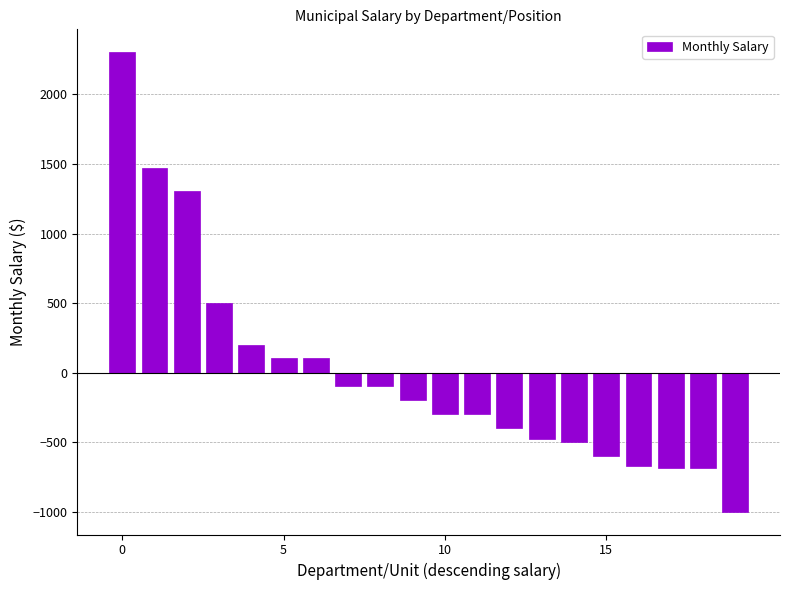

How many negative values are there?

13